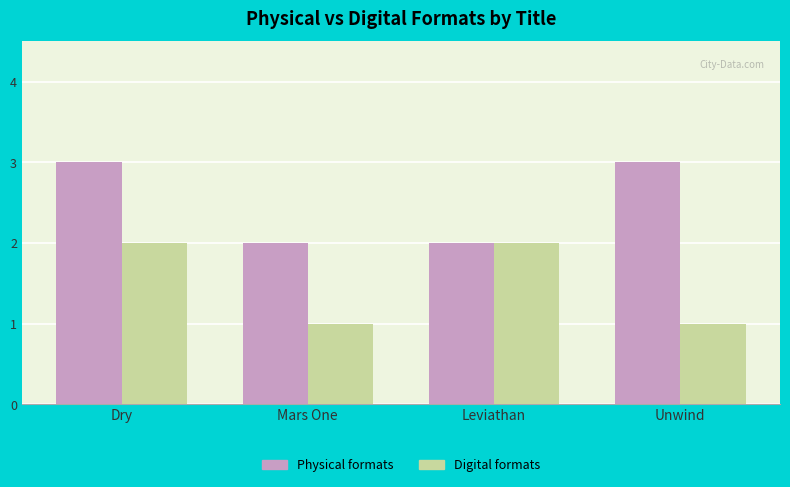

The Digital formats series shows 1 at Mars One. True or false?

True